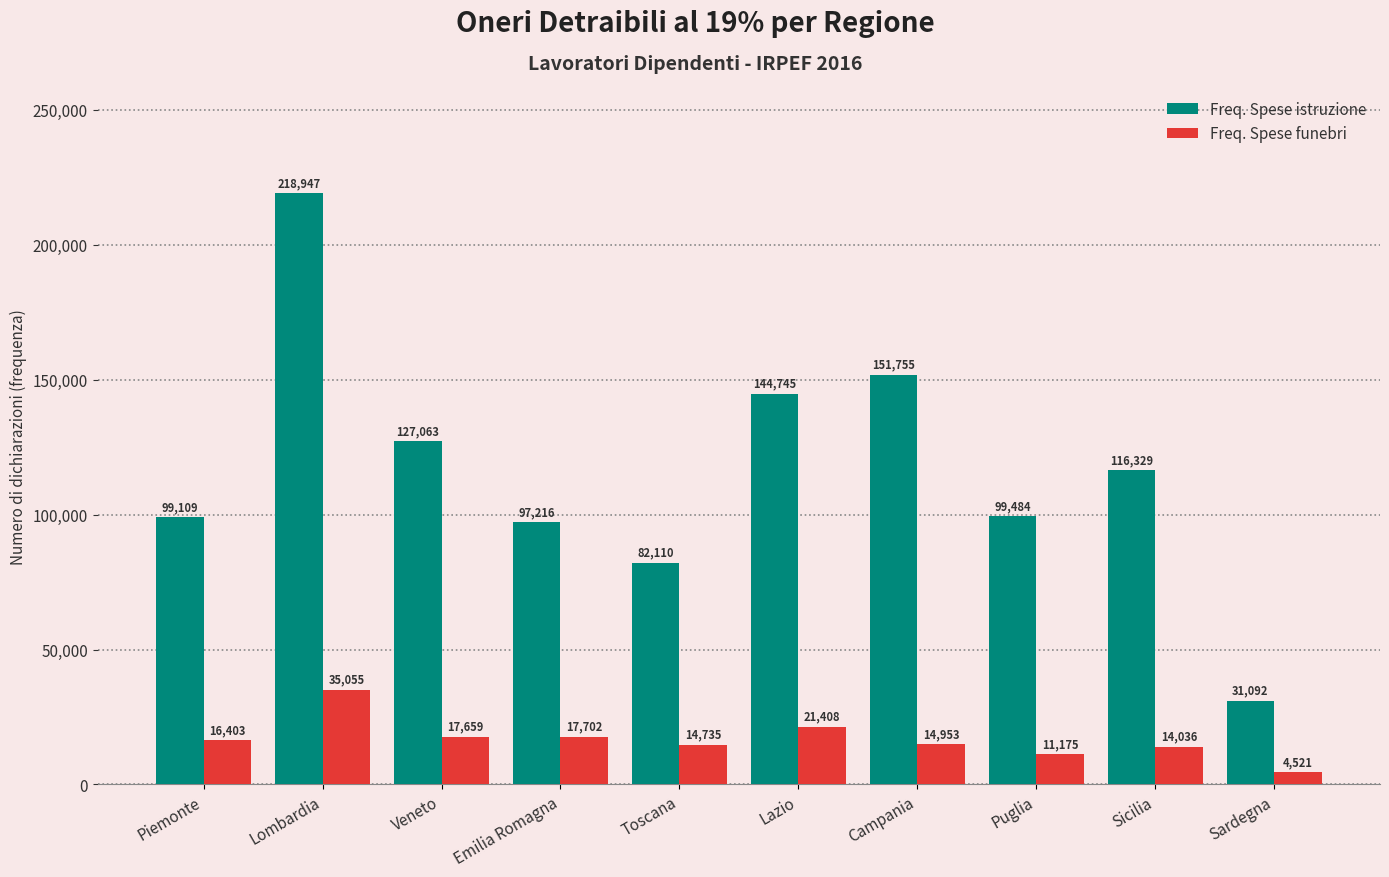

Rank the series by their maximum value, from lowest to highest.

Freq. Spese funebri, Freq. Spese istruzione